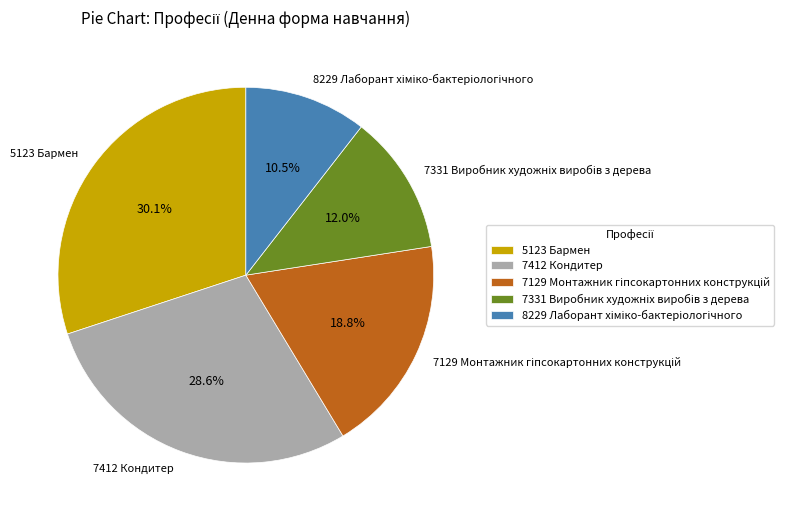

Approximately how many times larger is the value at 5123 Бармен compared to 7412 Кондитер?

1.1